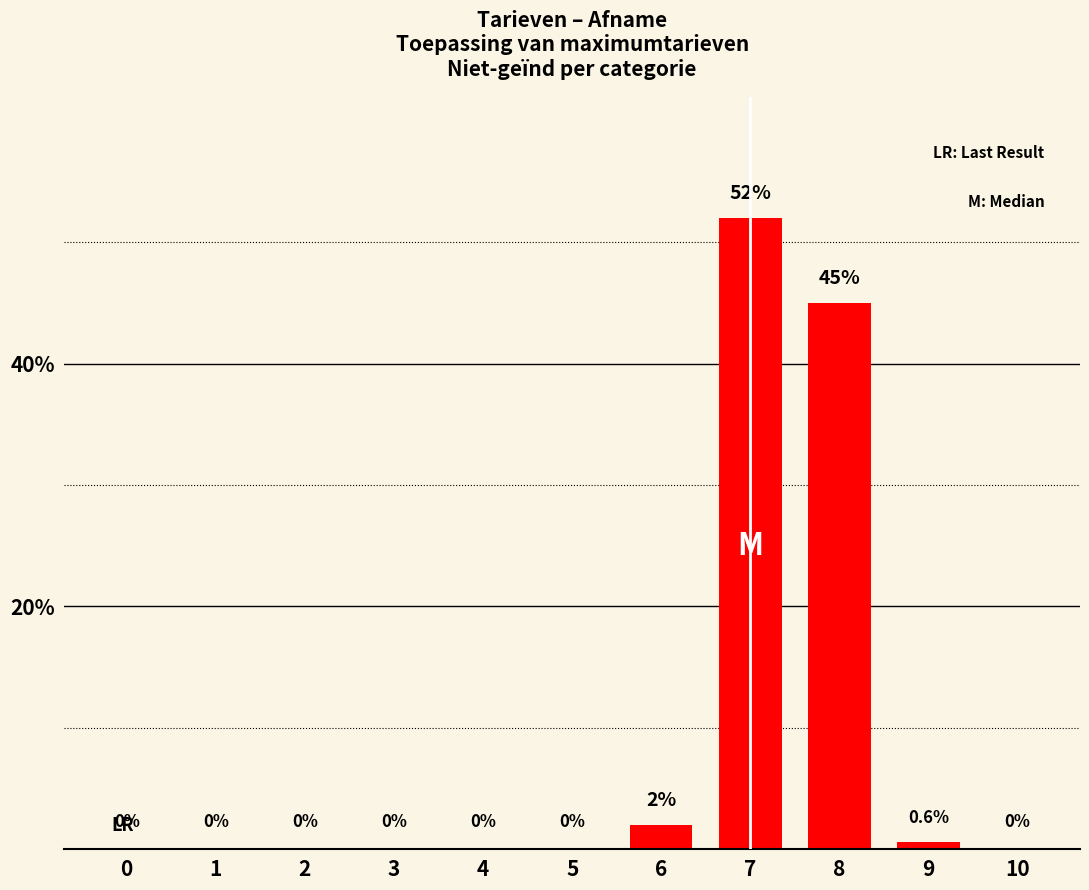

The value at 4 is 0.0. True or false?

True